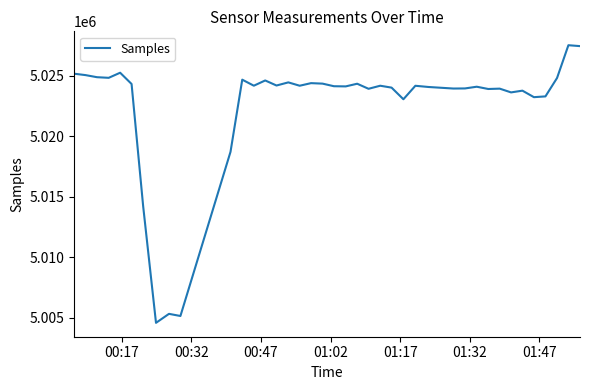

What is the difference between the maximum and minimum values?

22970